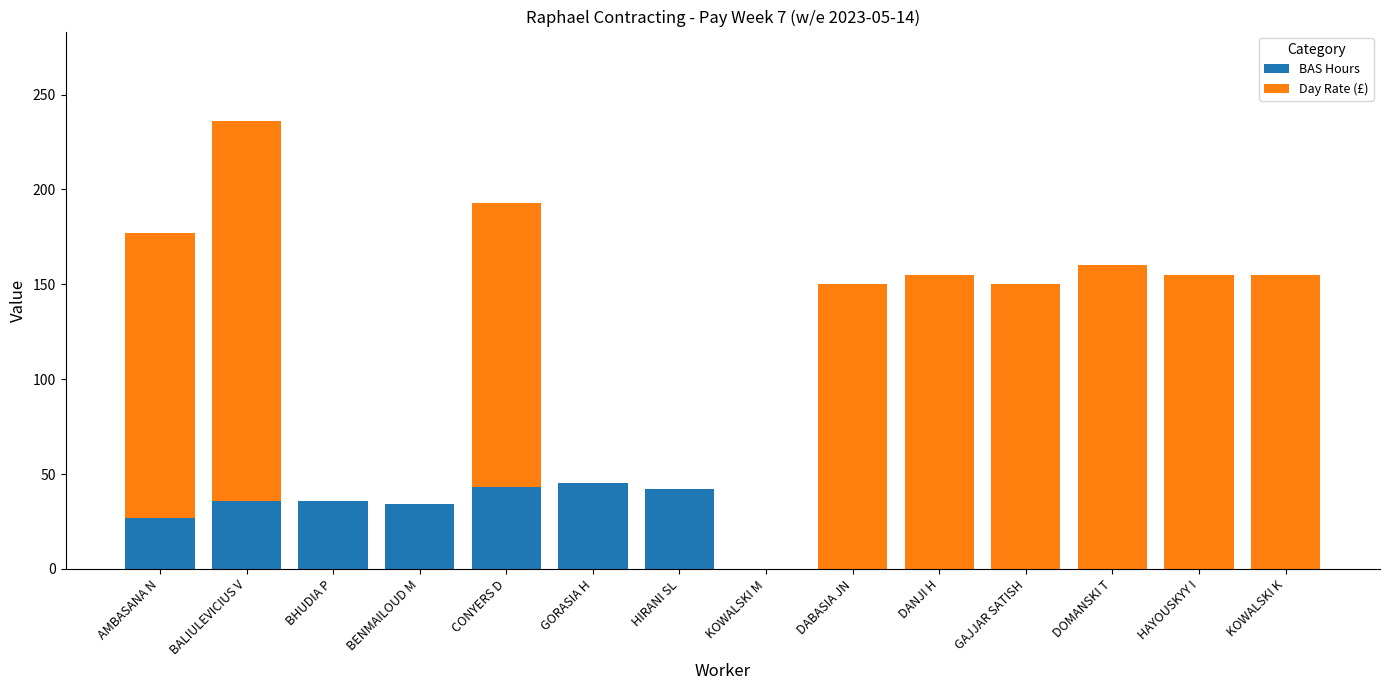

What is the sum of all BAS Hours values?

263